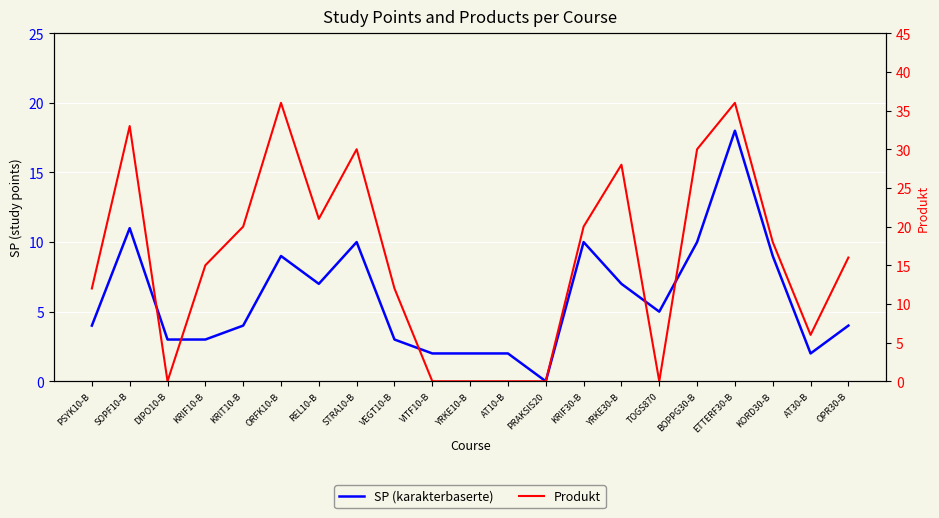

How many distinct data groups are displayed?

2